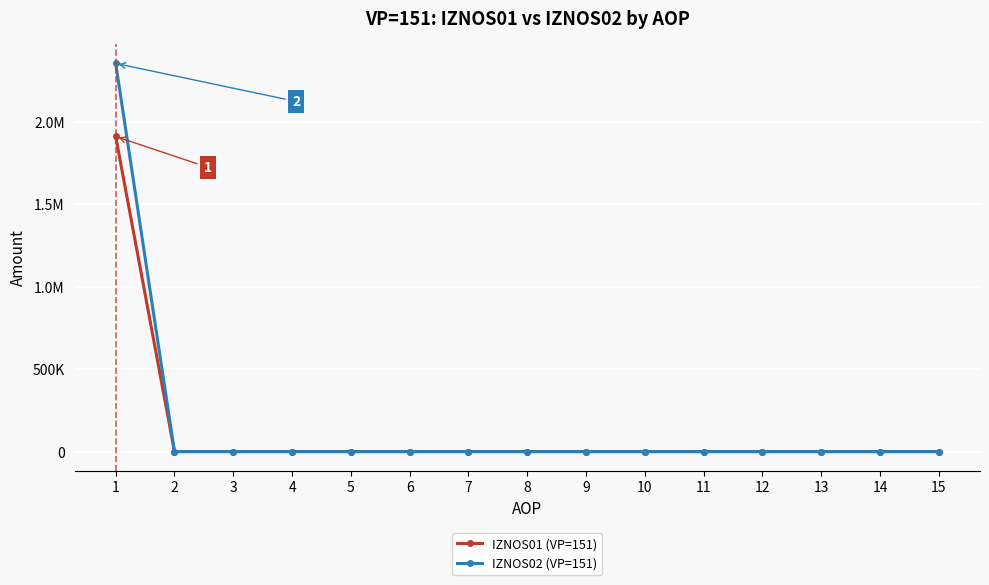

Does the chart have visible grid lines?

Yes